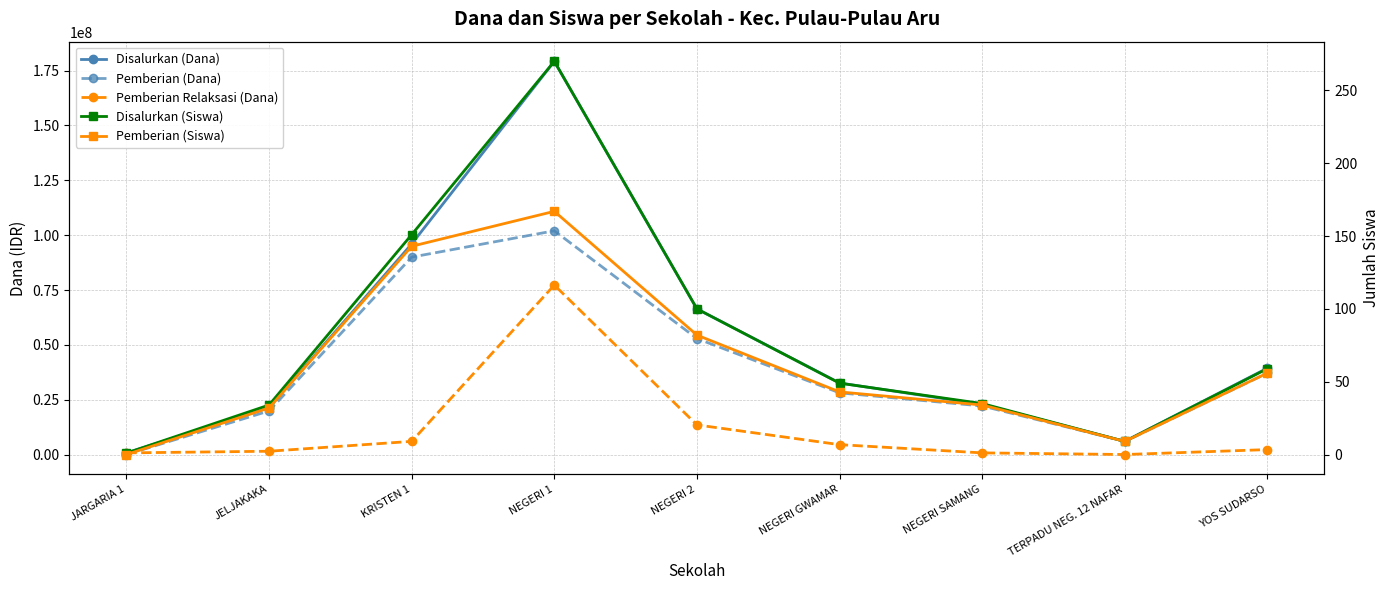

True or false: Disalurkan (Dana) and Pemberian (Dana) cross at least once.

False